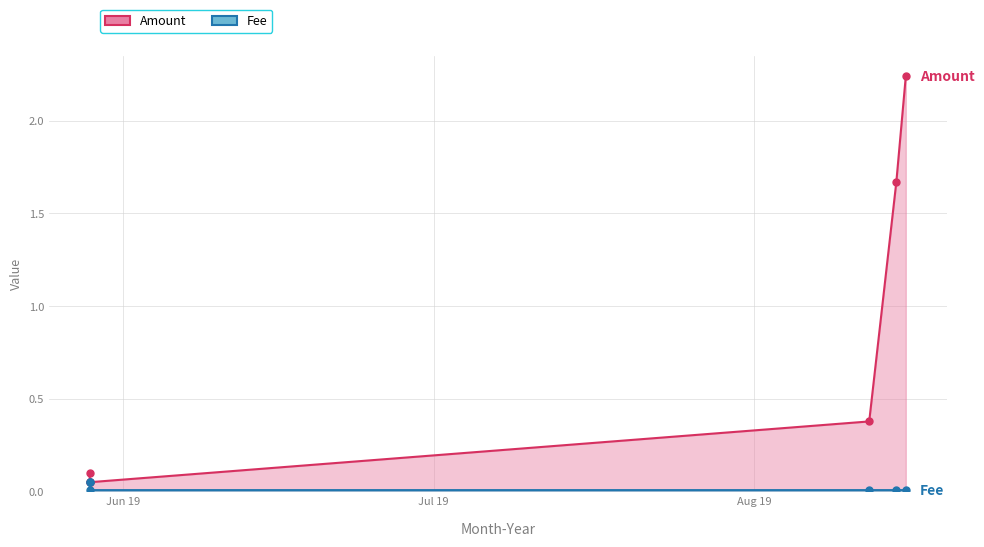

Which series has the largest total across all categories?

Amount